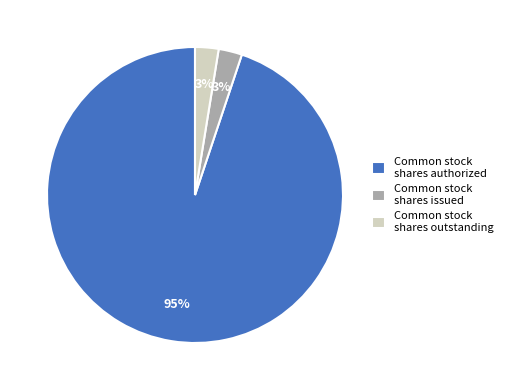

Is the sum of Common stock shares issued and Common stock shares outstanding greater than half?

No